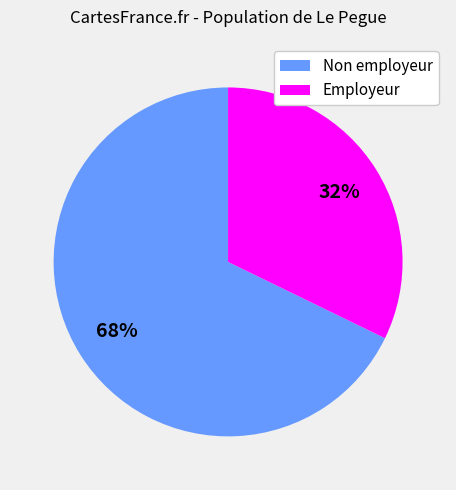

What is the majority slice?

Non employeur